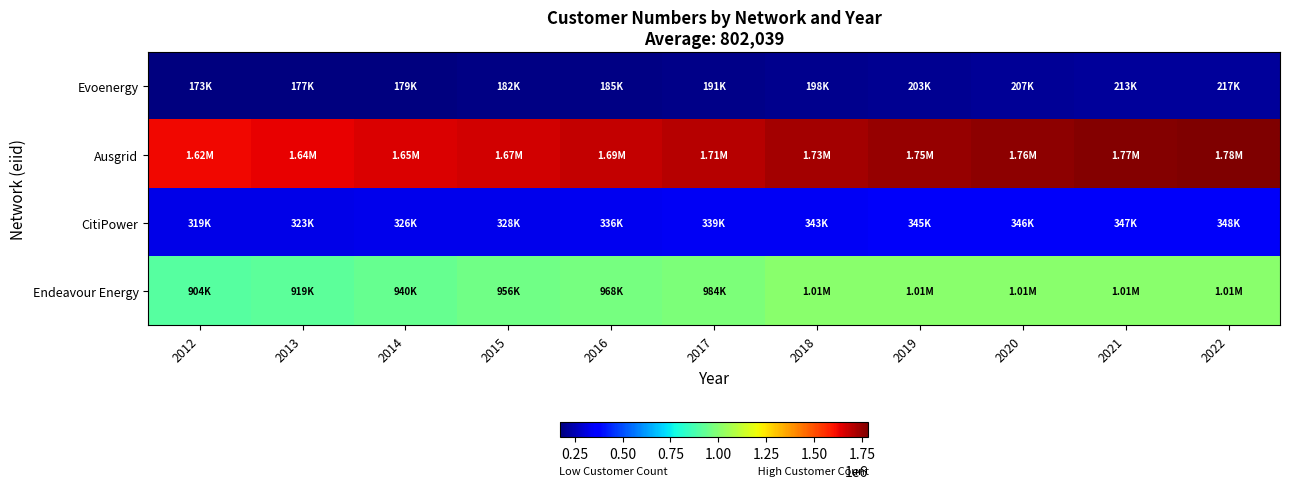

How many categories are shown in the chart?

11